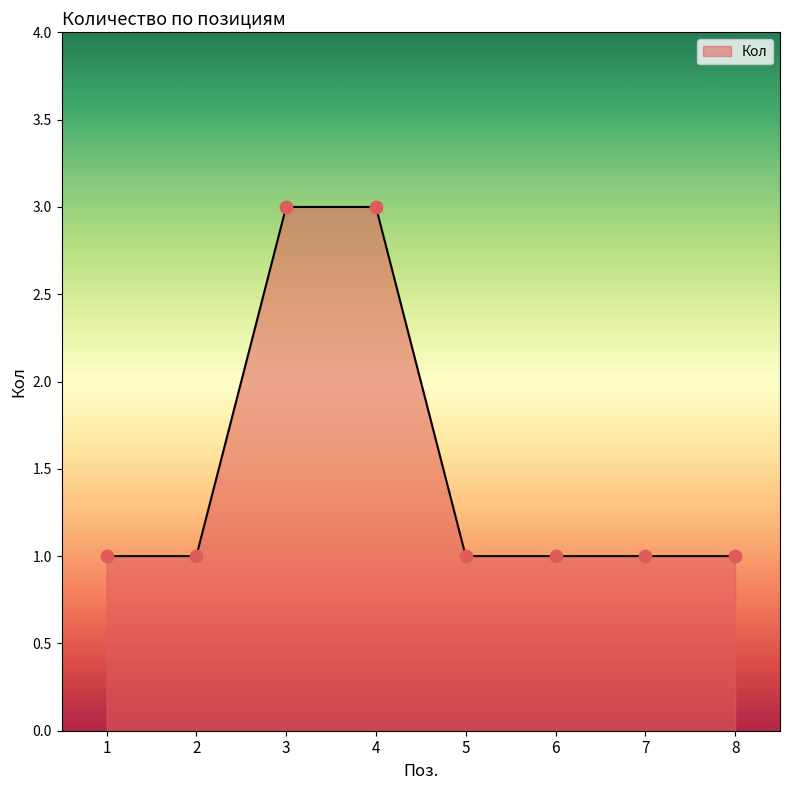

Approximately how many times larger is the value at 8 compared to 3?

0.3